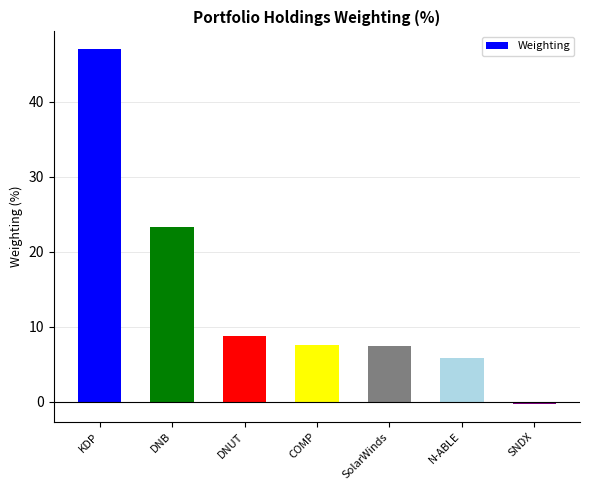

What is the sum of the values at SNDX and KDP?

46.8